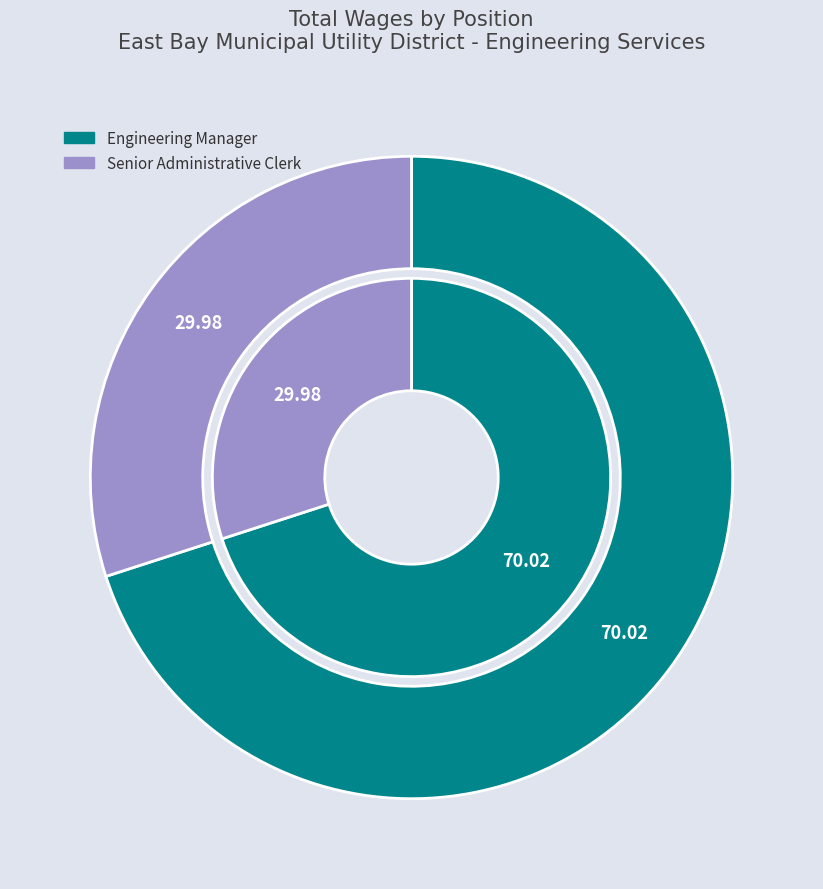

To the nearest percent, what portion does Engineering Manager represent?

70%